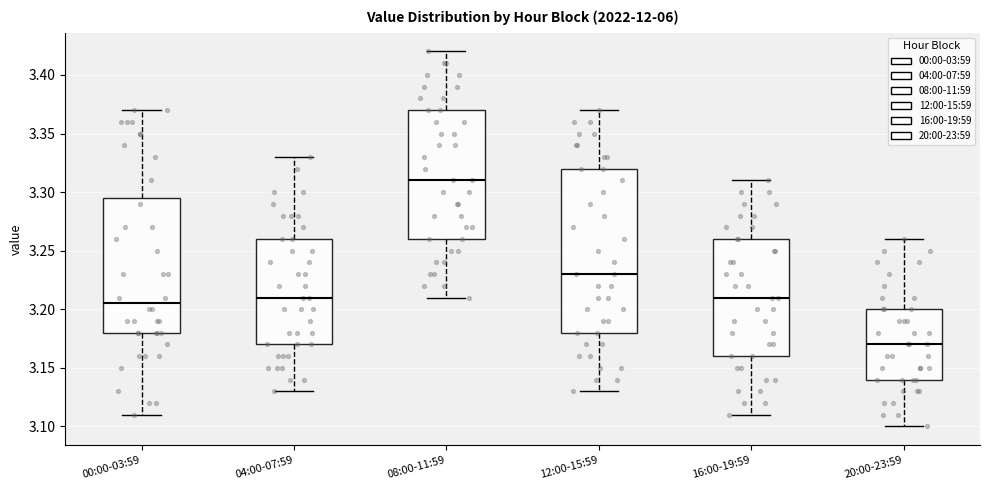

Which box is the tallest, from its lower edge to its upper edge?

12:00-15:59